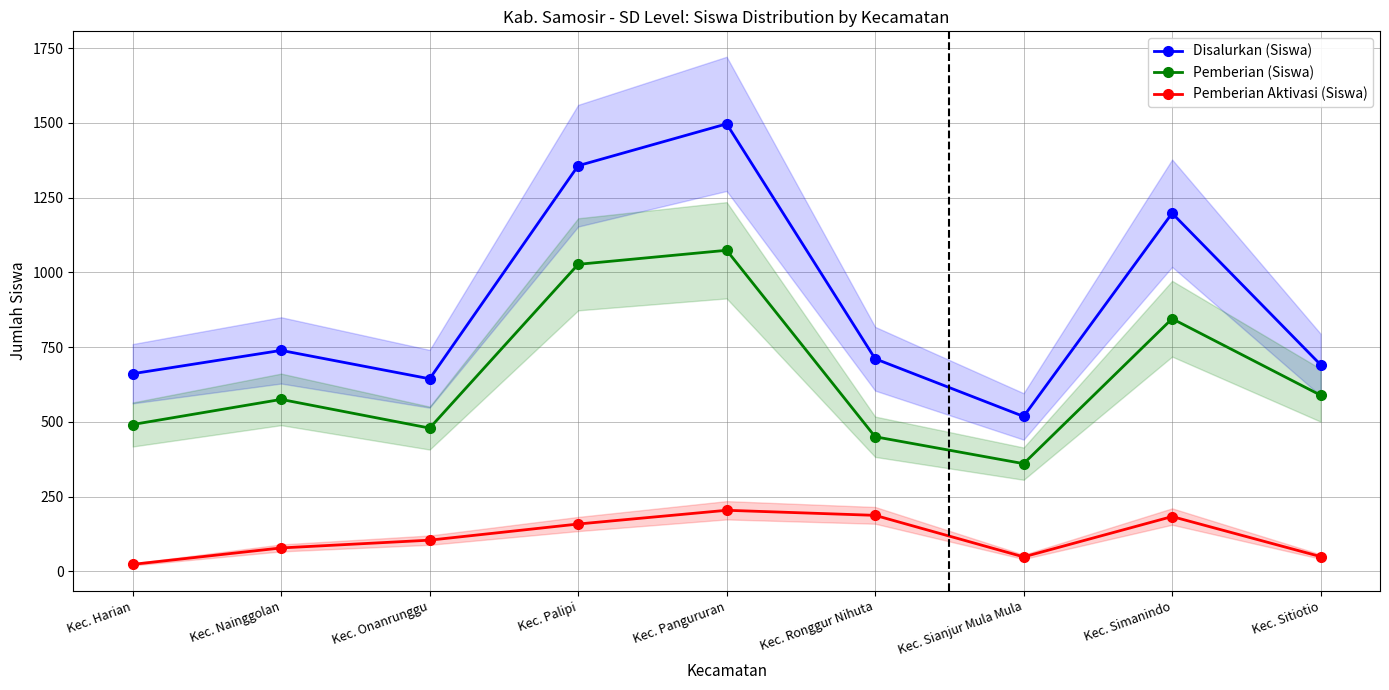

Where does the Disalurkan (Siswa) series first go above 711?

Kec. Nainggolan